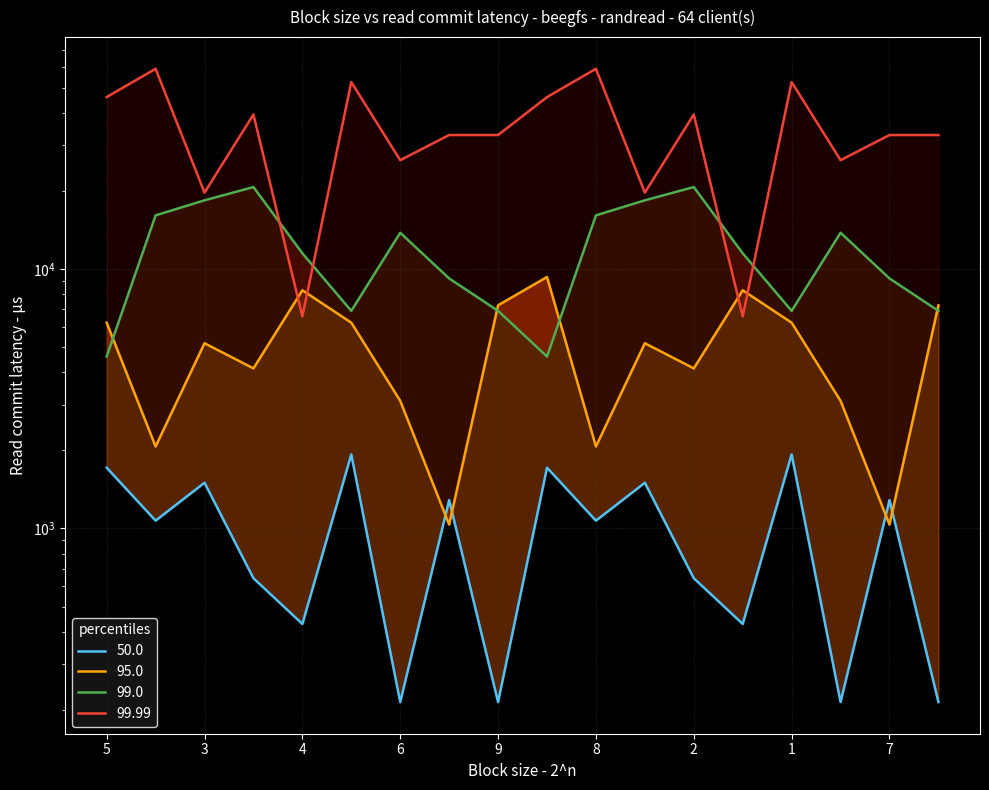

How many values in the 99.0 series exceed 11489?

10